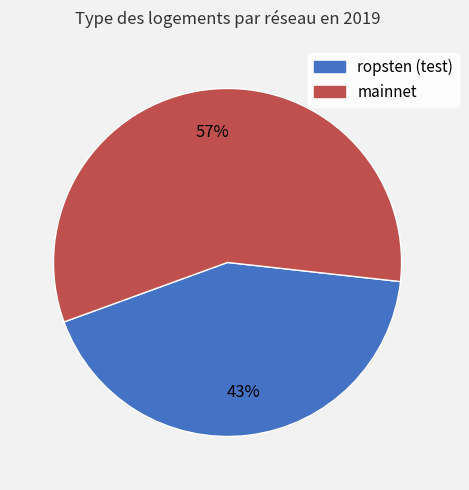

To the nearest percent, what is the average slice percentage?

50%